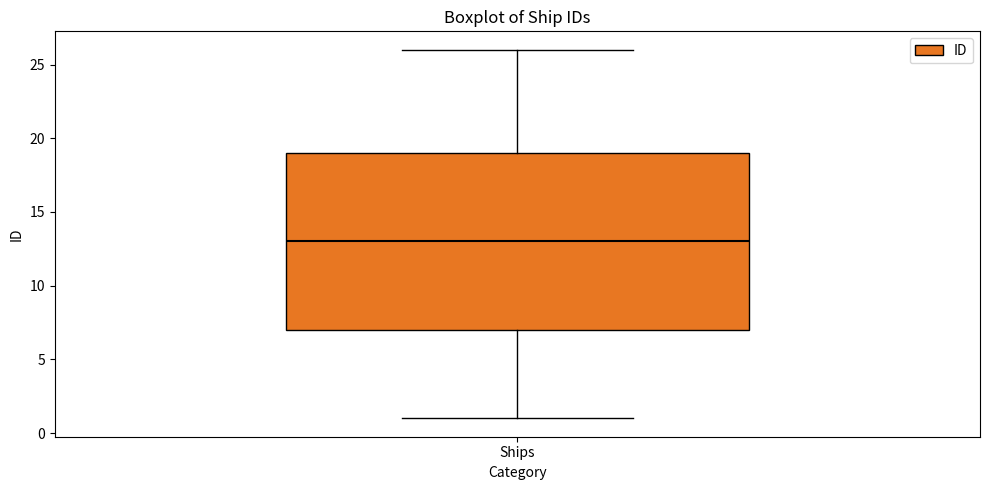

Transcribe this box plot: give where the median line is, the range the box spans, and where the two whiskers end, as read against the y-axis. The values are not printed on the chart, so give them approximately, as read against the axis.

median 13, box 7 to 19, whiskers 1 to 26